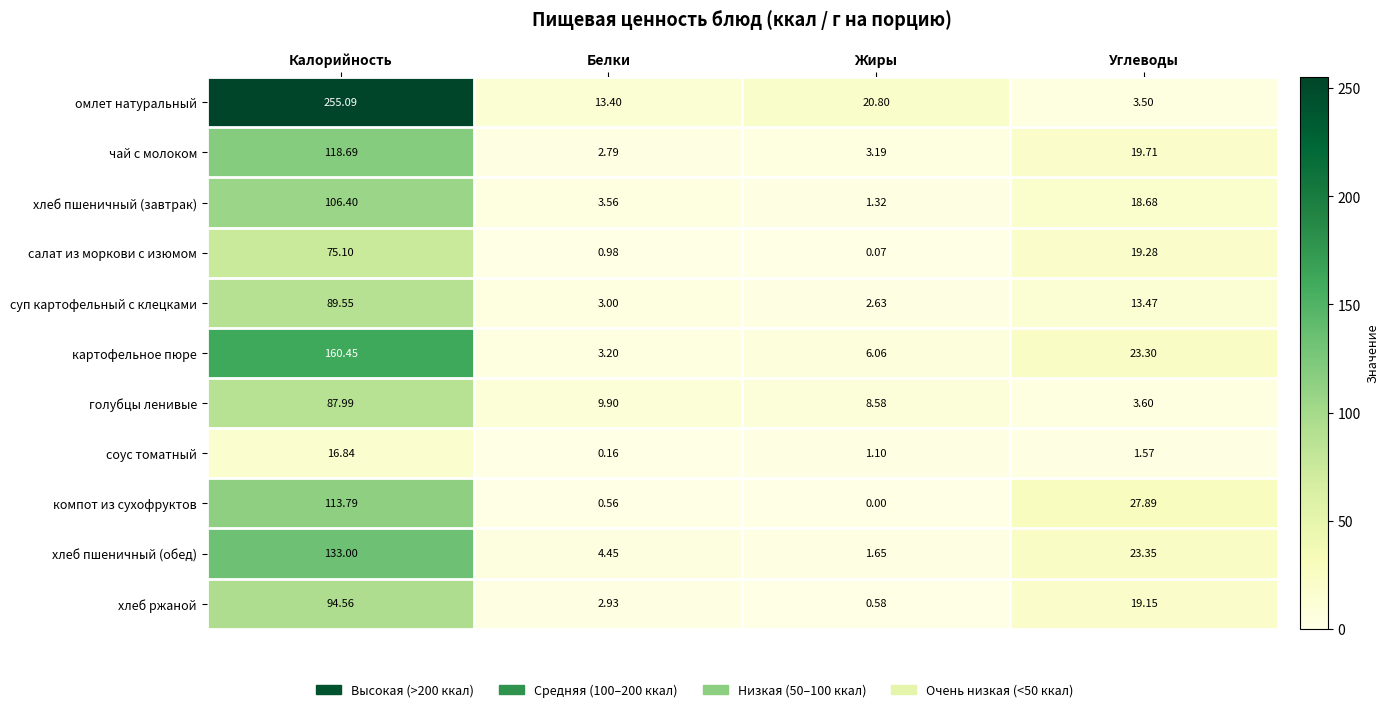

What is the total value across all series at Жиры?

46.0